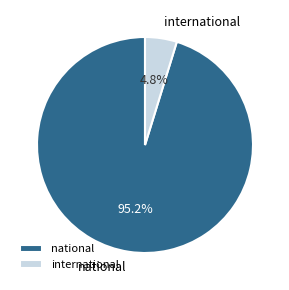

What is the largest slice in the pie chart?

national